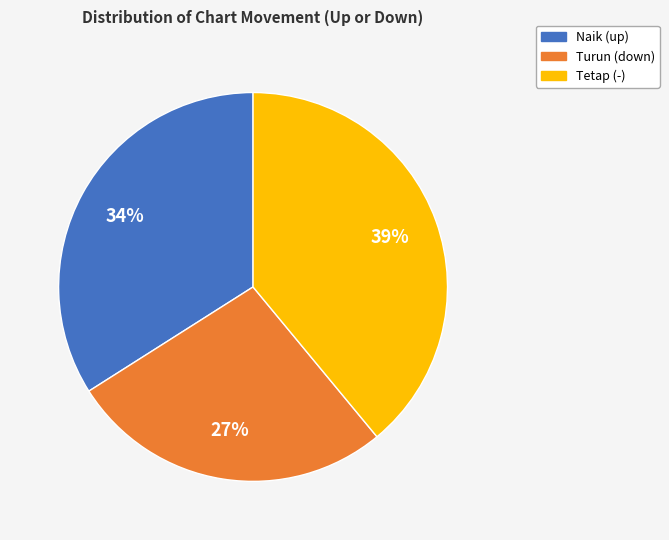

Is there a majority slice in this chart?

No